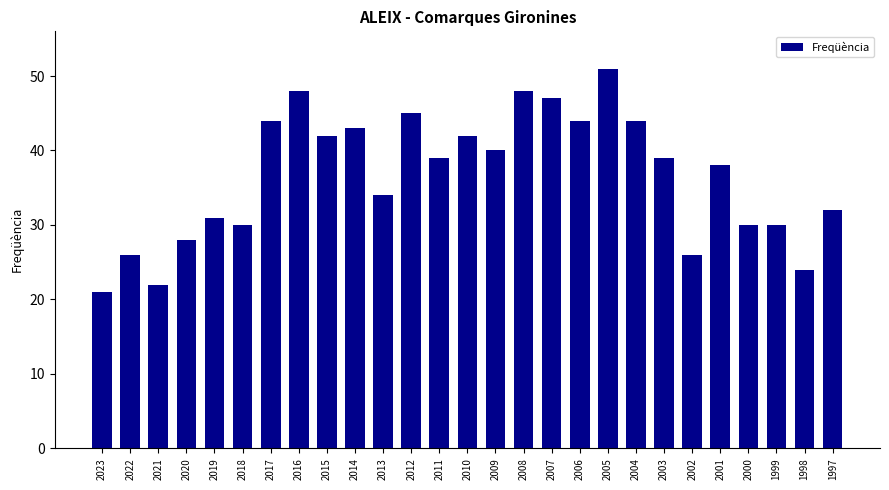

Which has a higher value, 2021 or 2015?

2015